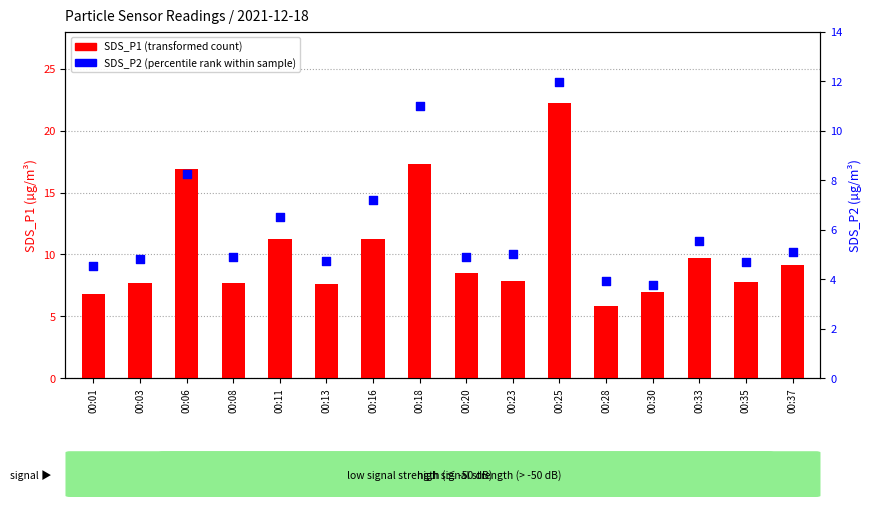

Which series has the largest total across all categories?

SDS_P1 (transformed count)